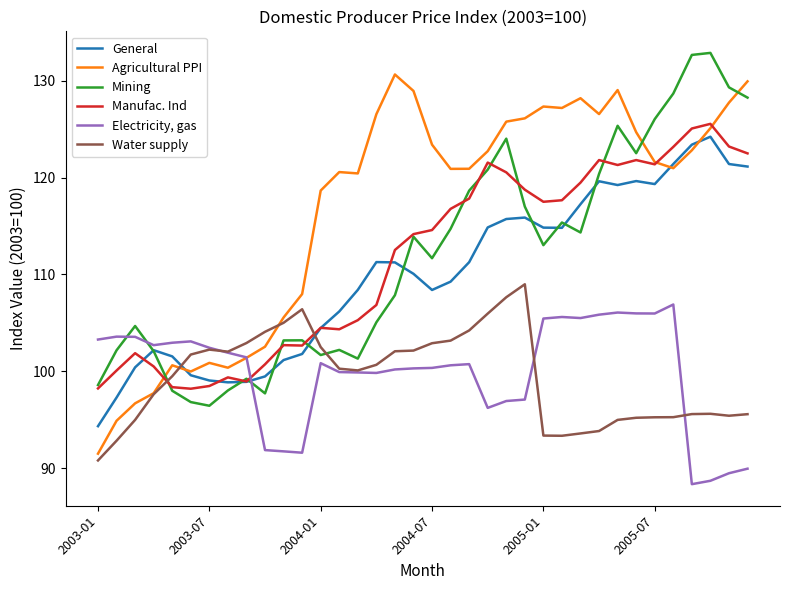

Which series has the largest total across all categories?

Agricultural PPI